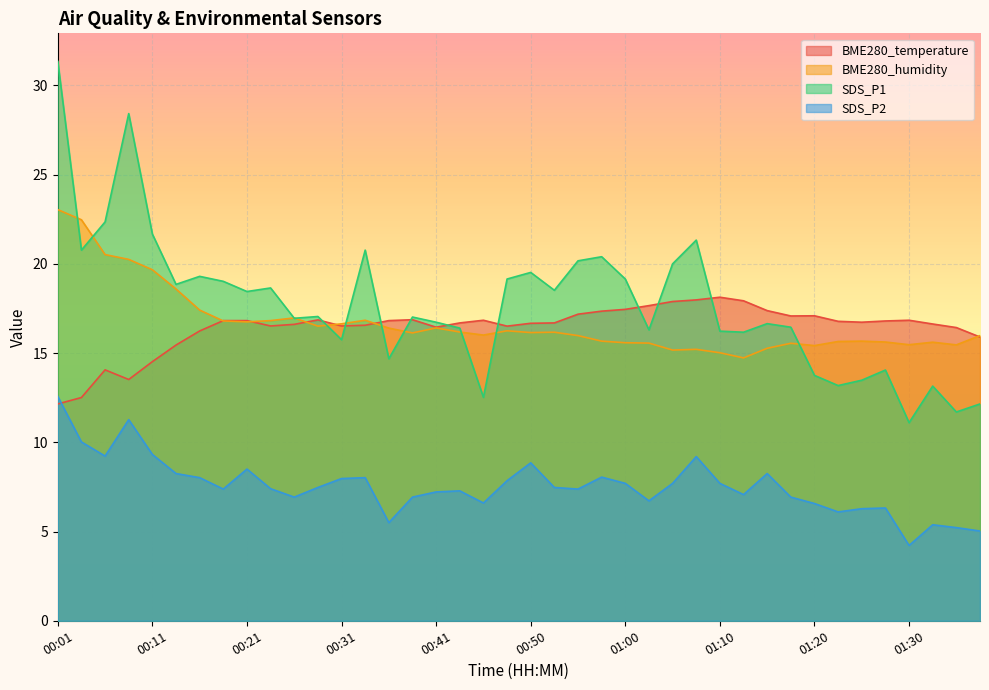

What is the sum of the BME280_humidity values at 00:14 and 01:03?

34.1